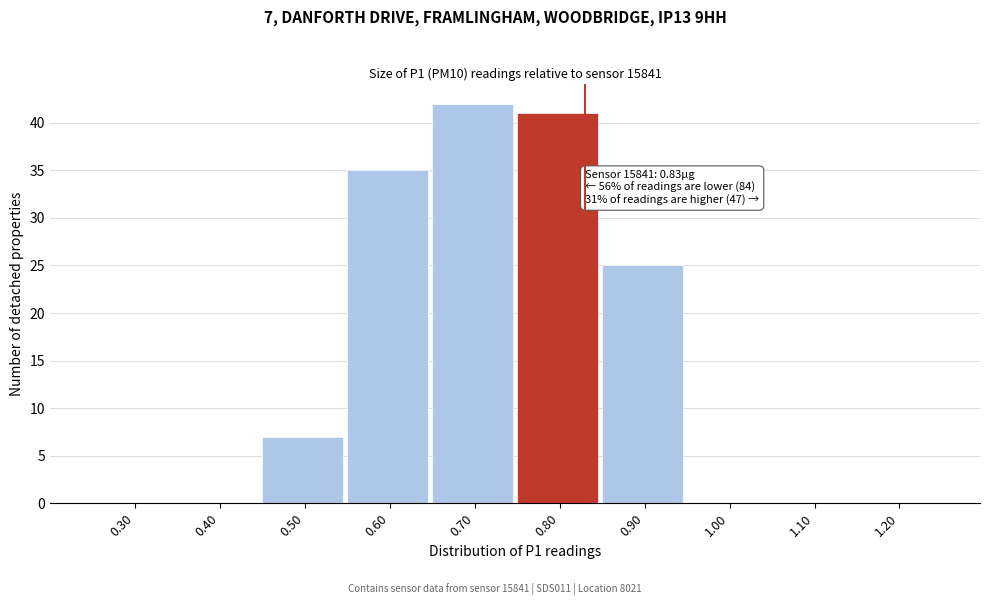

Reading right to left, extract all data points from this chart.

1.20=0	1.10=0	1.00=0	0.90=25	0.80=41	0.70=42	0.60=35	0.50=7	0.40=0	0.30=0